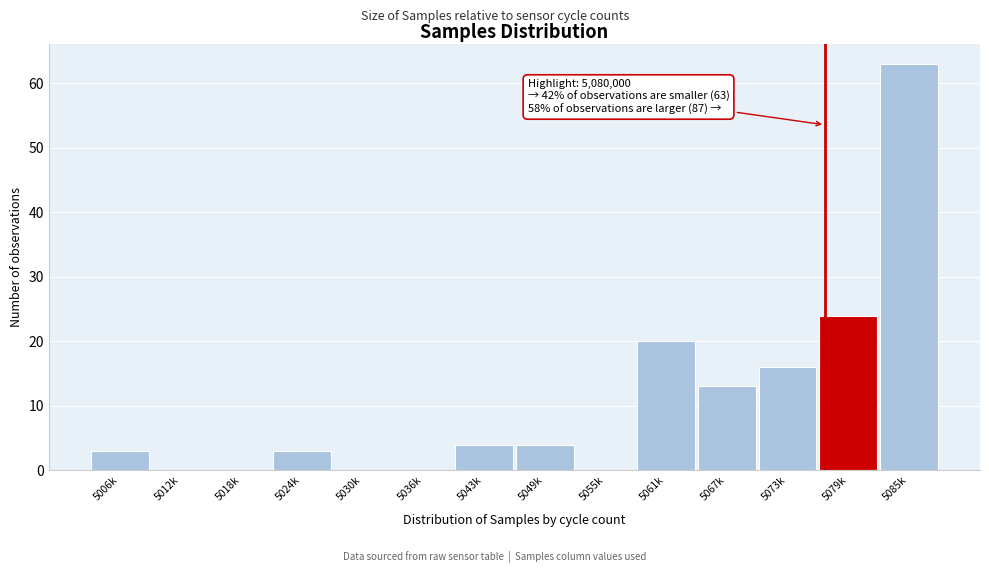

Reading left to right, what are all the values shown in this chart?

5006k=3	5012k=0	5018k=0	5024k=3	5030k=0	5036k=0	5043k=4	5049k=4	5055k=0	5061k=20	5067k=13	5073k=16	5079k=24	5085k=63